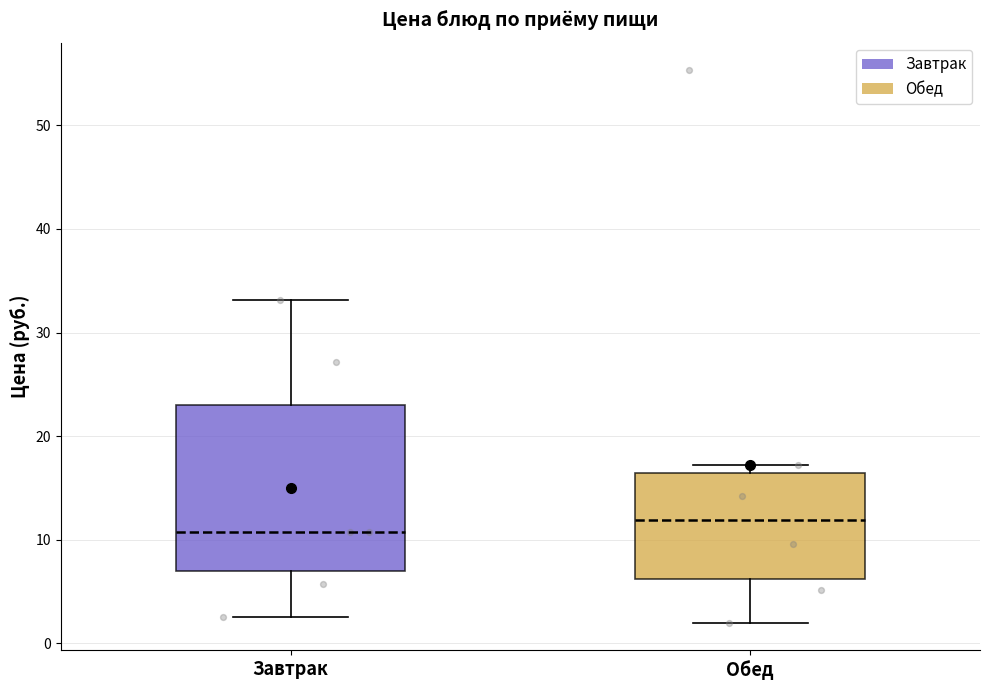

Reading left to right, read every box against the y-axis: the position of its median line, the range the box covers, and the ends of its whiskers. The values are not printed on the chart, so give them approximately, as read against the axis.

Завтрак: median 11, box 7 to 23, whiskers 3 to 33
Обед: median 12, box 6 to 16, whiskers 2 to 17